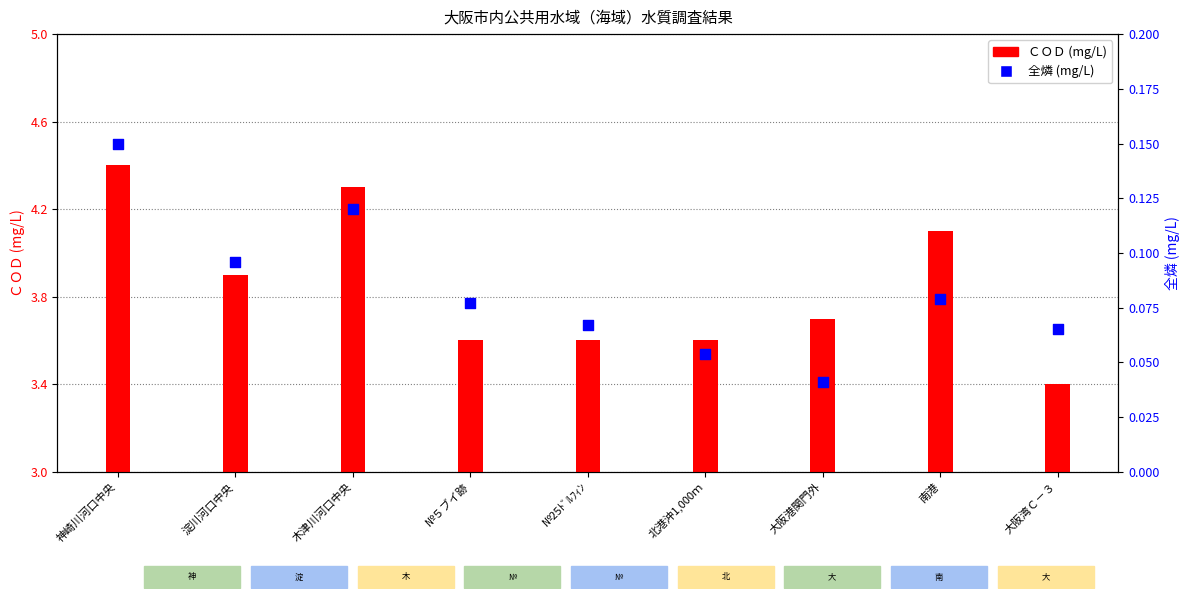

Is the value of ＣＯＤ (mg/L) at 淀川河口中央 greater than the value of 全燐 (mg/L) at 木津川河口中央?

Yes